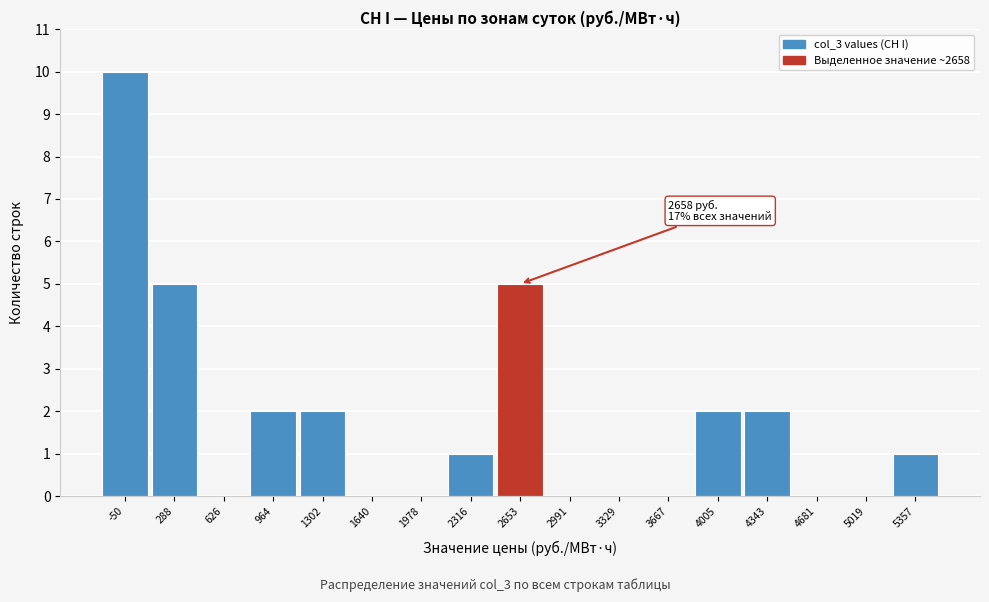

Reading left to right, transcribe all the data shown in this chart.

-50=10	288=5	626=0	964=2	1302=2	1640=0	1978=0	2316=1	2653=5	2991=0	3329=0	3667=0	4005=2	4343=2	4681=0	5019=0	5357=1